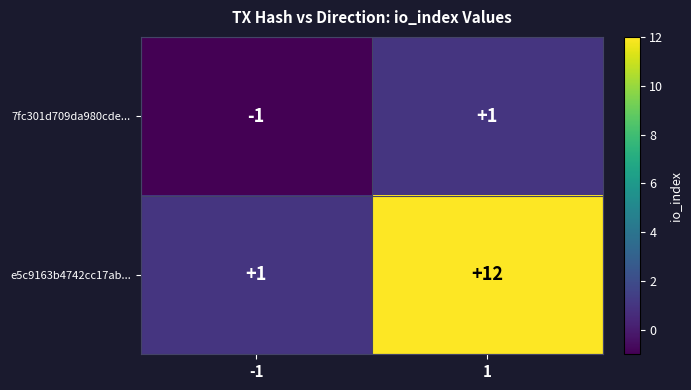

How many values in the e5c9163b4742cc17ab... series are below 12?

1